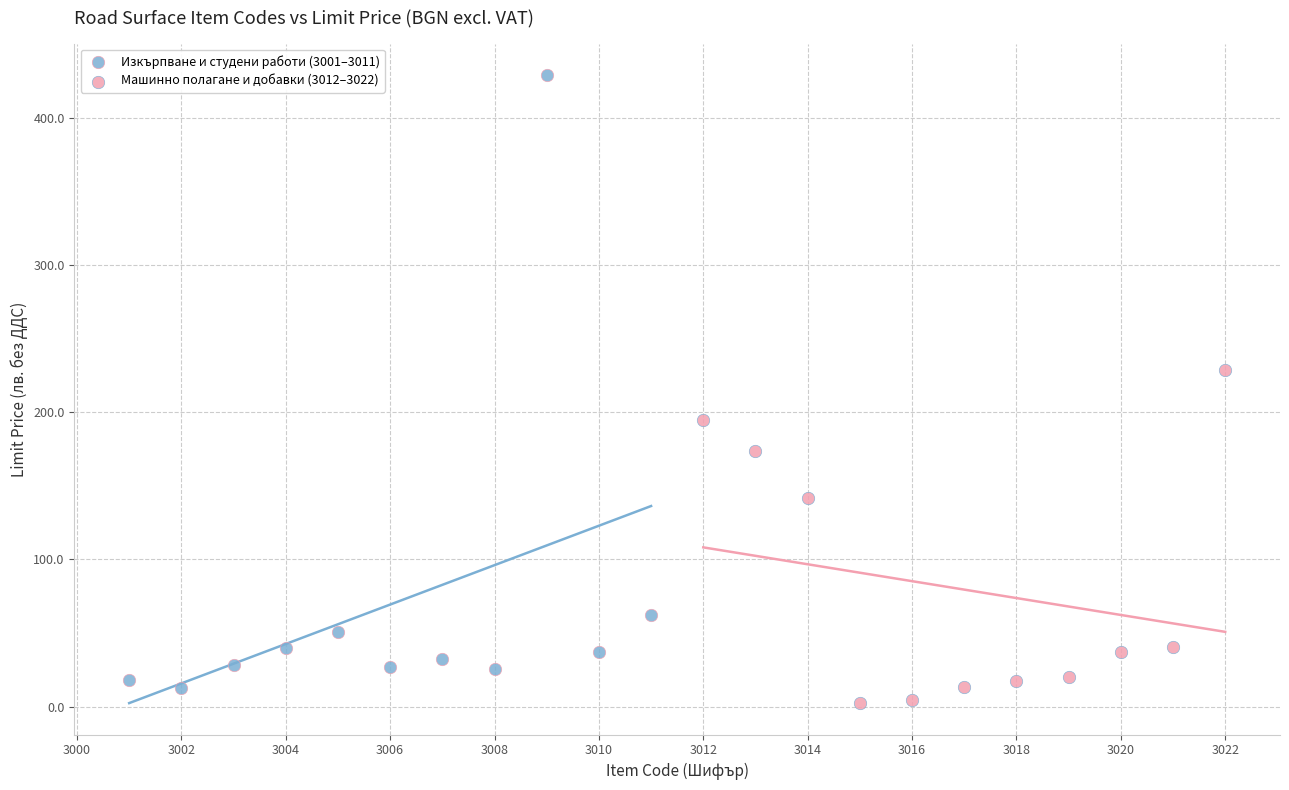

Which series reaches the maximum Y coordinate?

Изкърпване и студени работи (3001–3011)